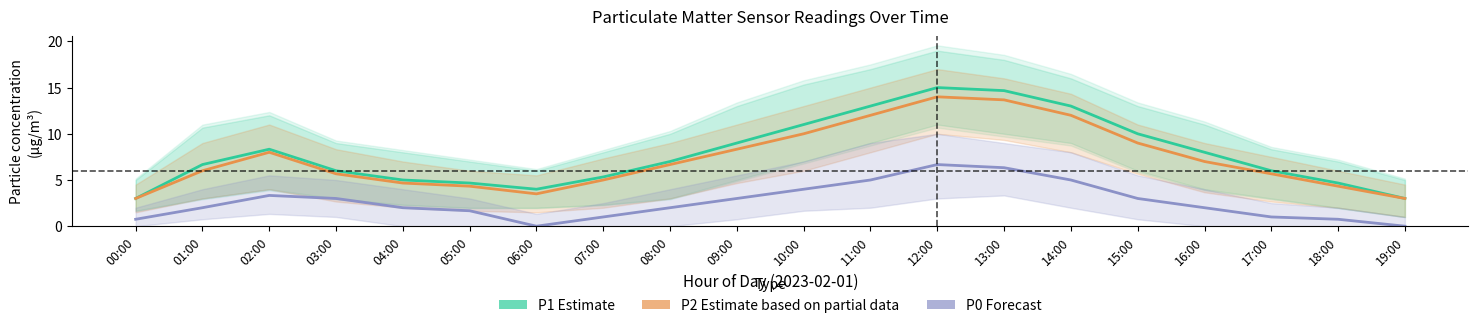

How many data points in P1 (Estimate) are above 7?

9